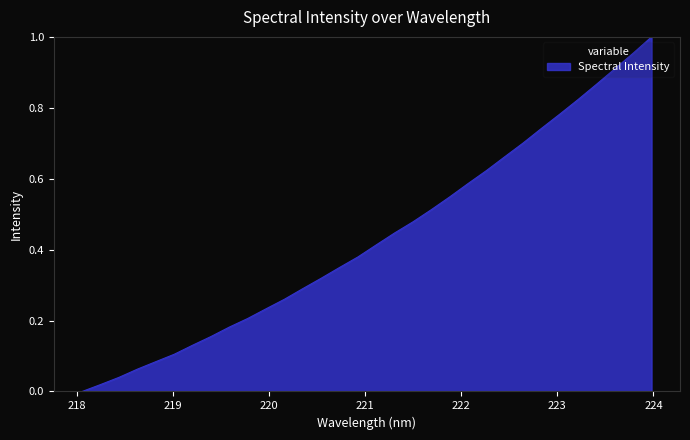

Is this an area chart (filled region under the line)?

Yes